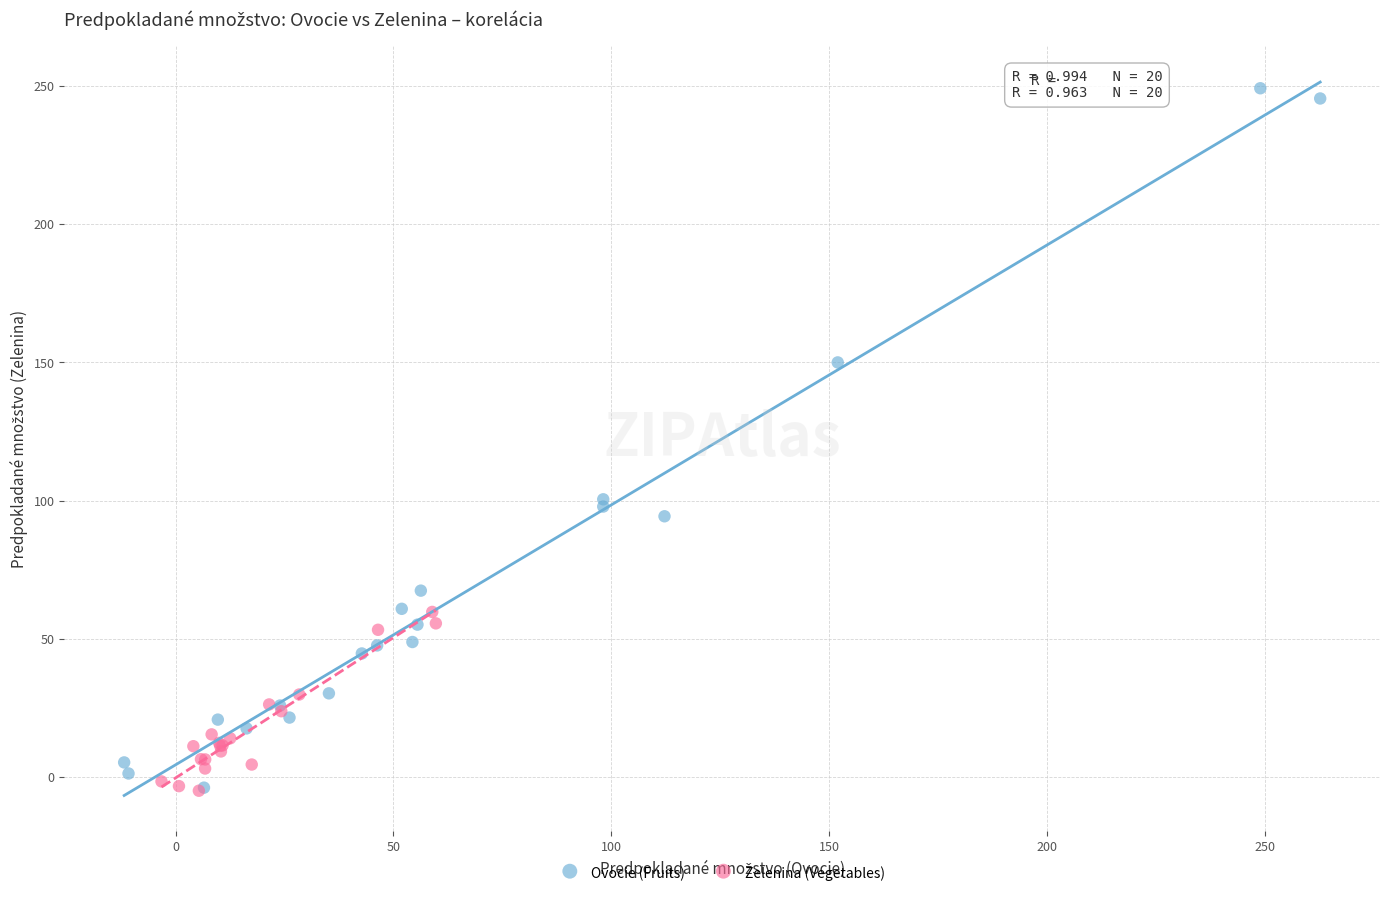

Which series has the largest Y range (max minus min)?

Ovocie (Fruits)